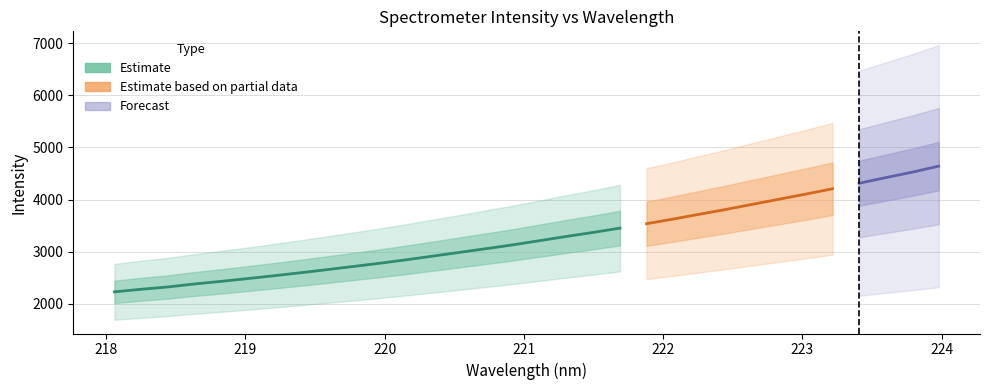

The y series shows 2381.4 at 3. True or false?

True